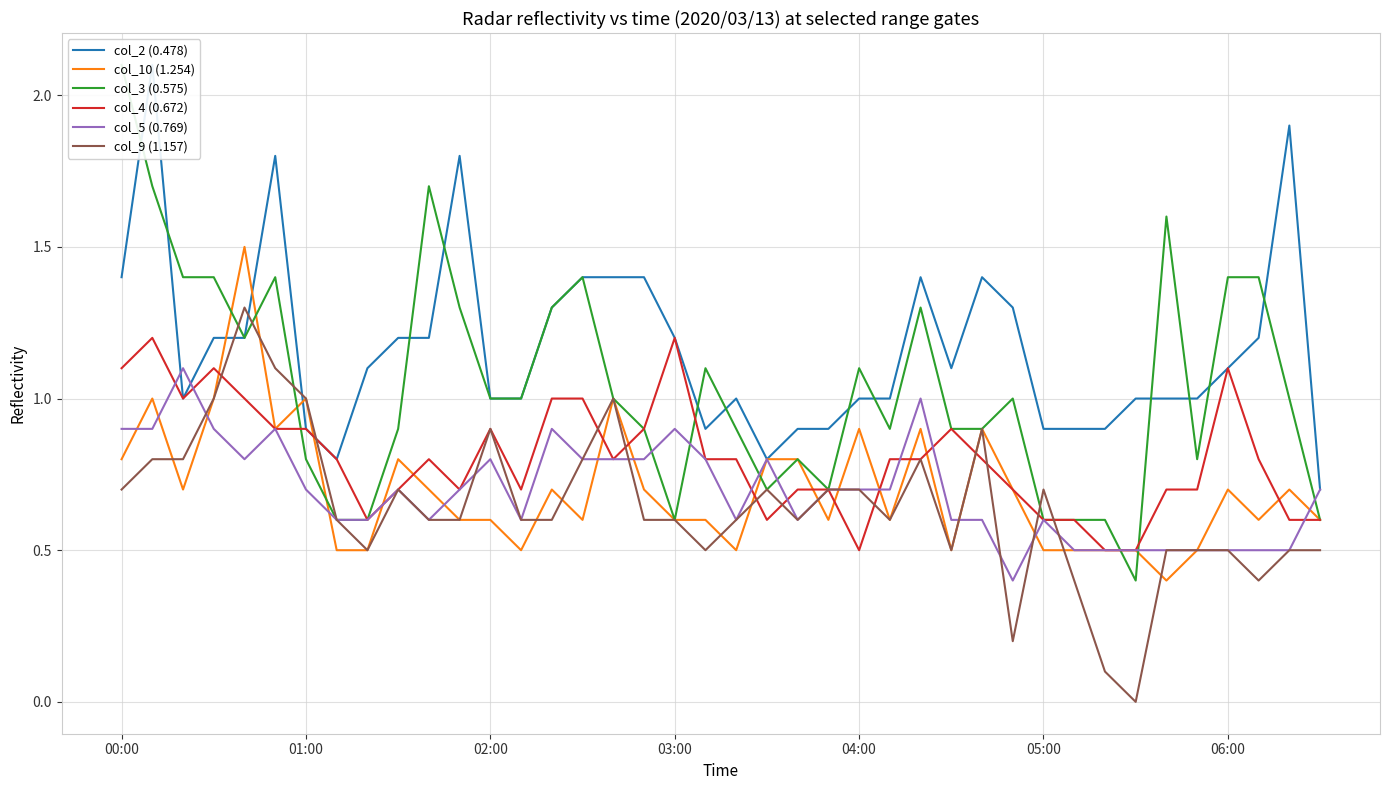

At 22, list the series in order from smallest to largest.

col_5 (0.769), col_9 (1.157), col_4 (0.672), col_10 (1.254), col_3 (0.575), col_2 (0.478)